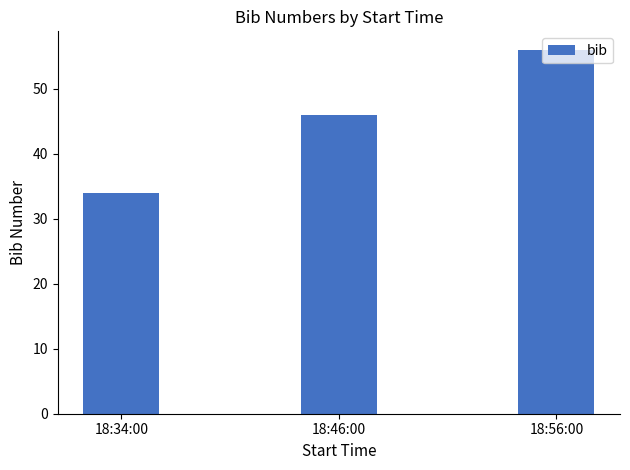

How many data points does each series have?

3